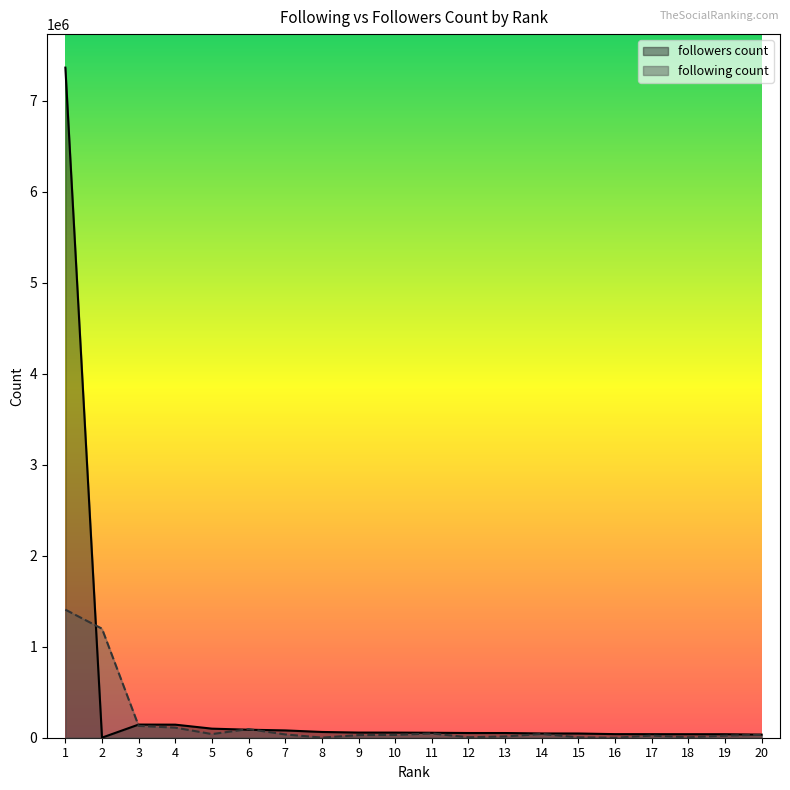

How many lines are shown in the chart?

2